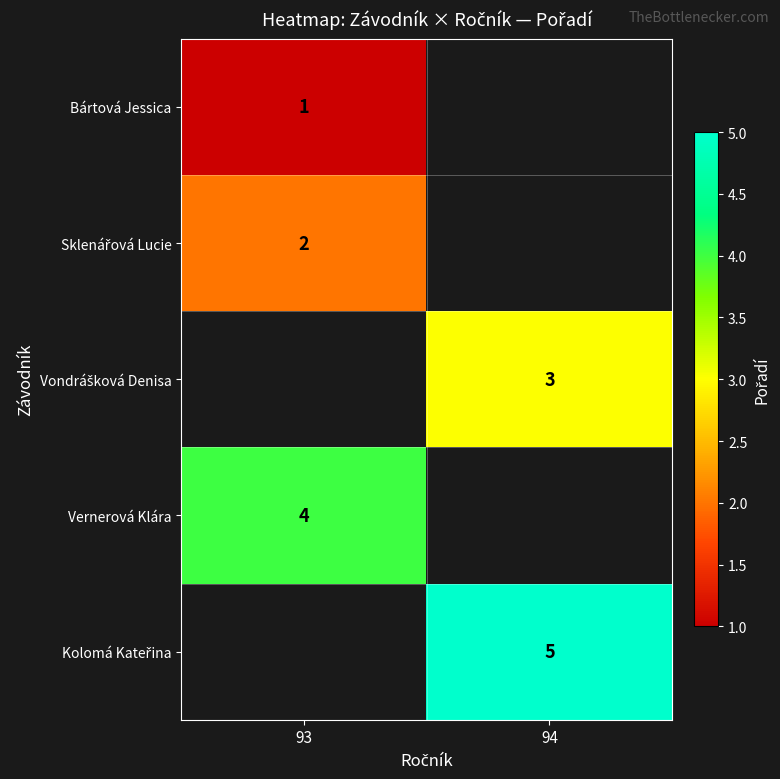

Is it true that Bártová Jessica equals 1 at 93?

True